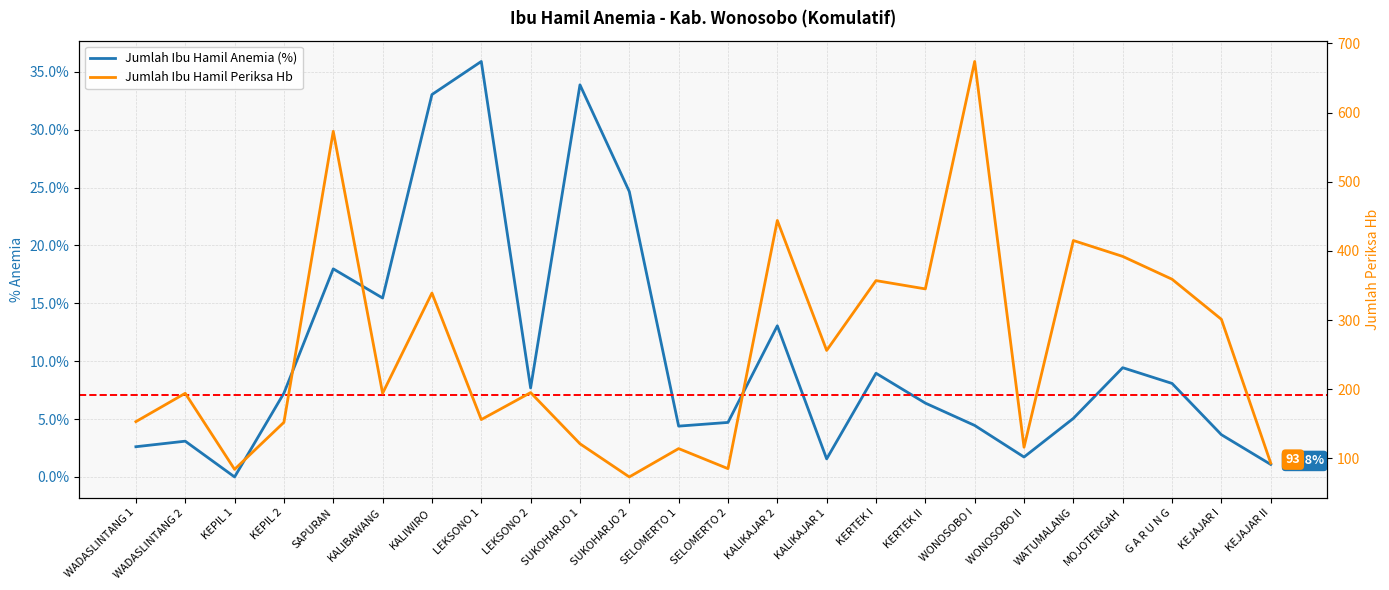

Which series changed the most between KEPIL 2 and SAPURAN?

Jumlah Ibu Hamil Periksa Hb